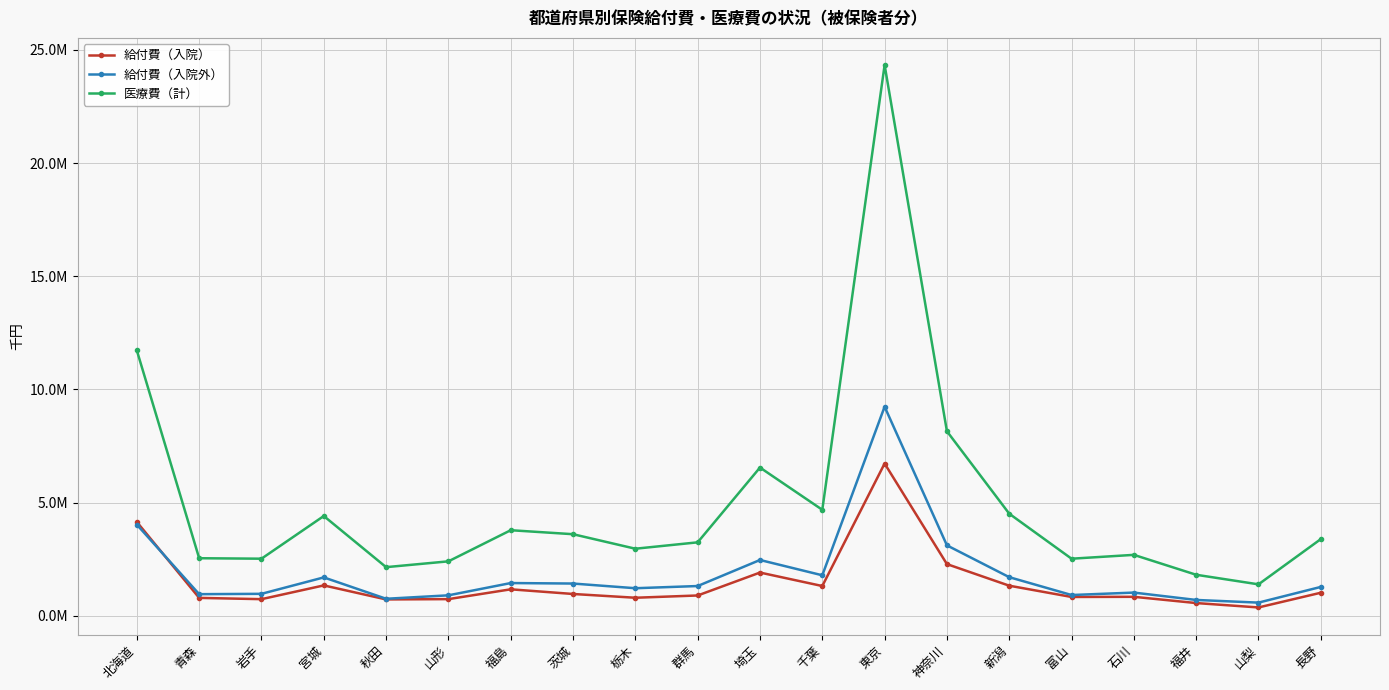

Does the chart have visible grid lines?

Yes